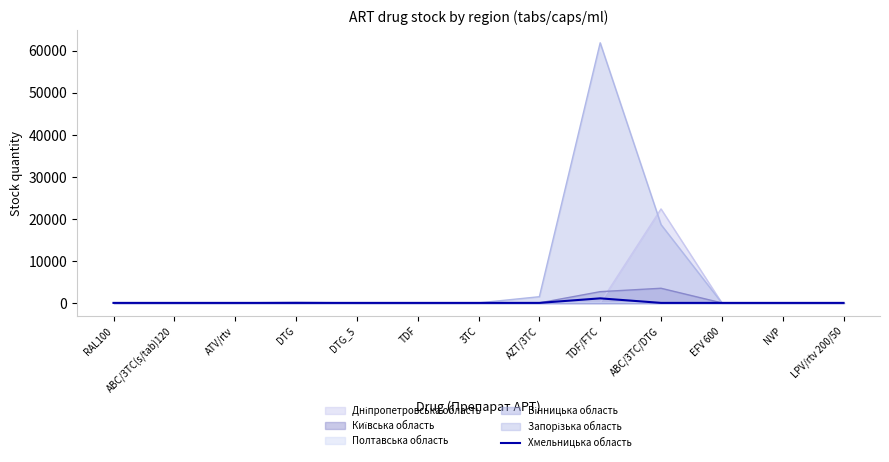

The value of Полтавська область at RAL100 is 0. True or false?

True